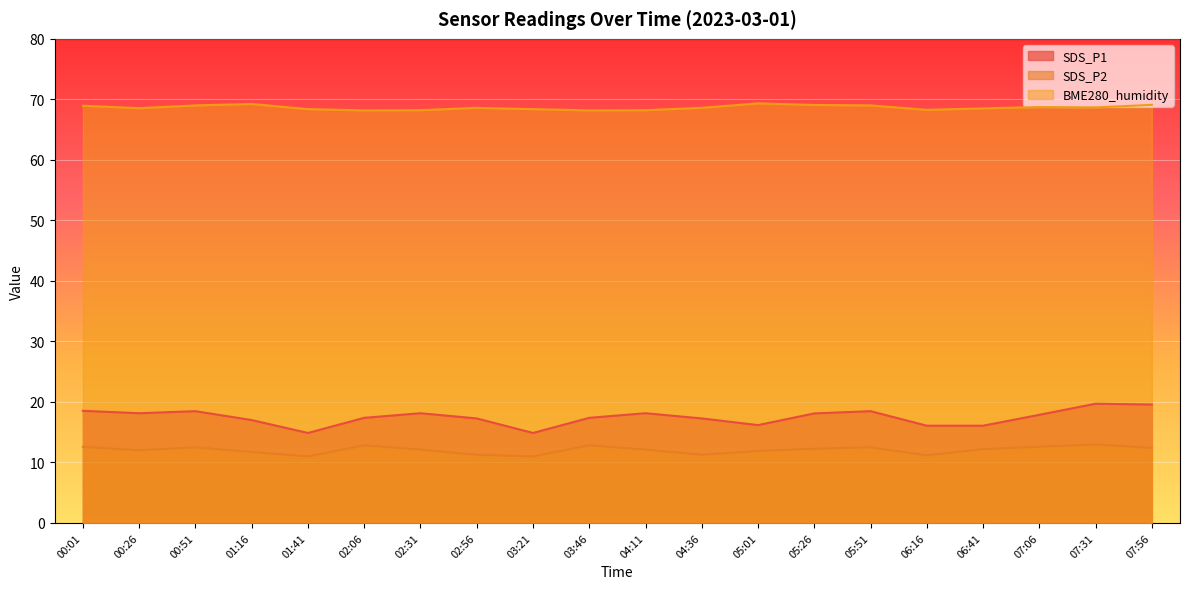

What is the smallest value displayed?

11.0